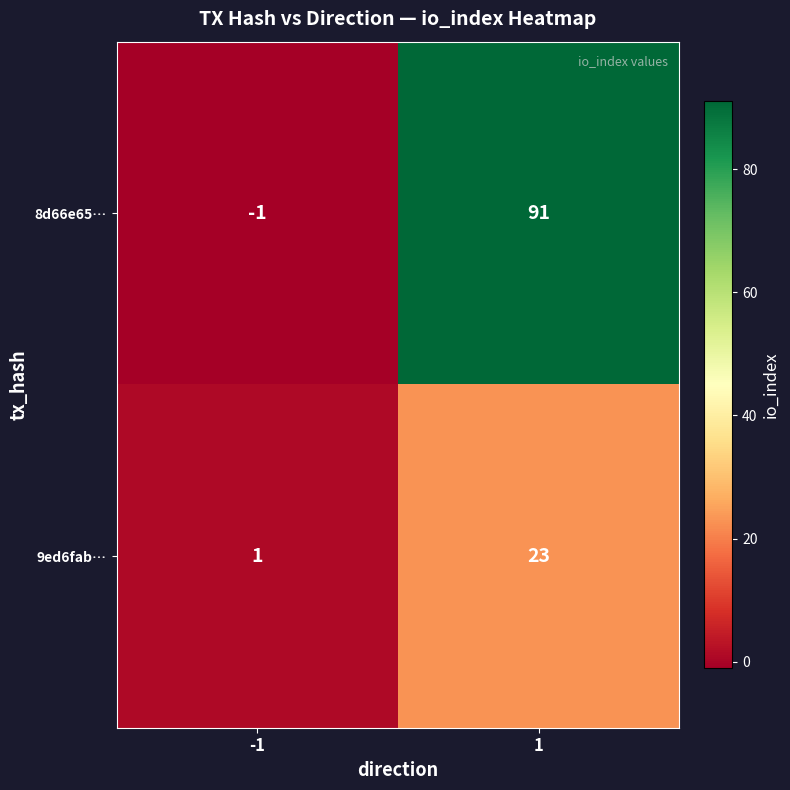

Which series changed the most between -1 and 1?

8d66e65…